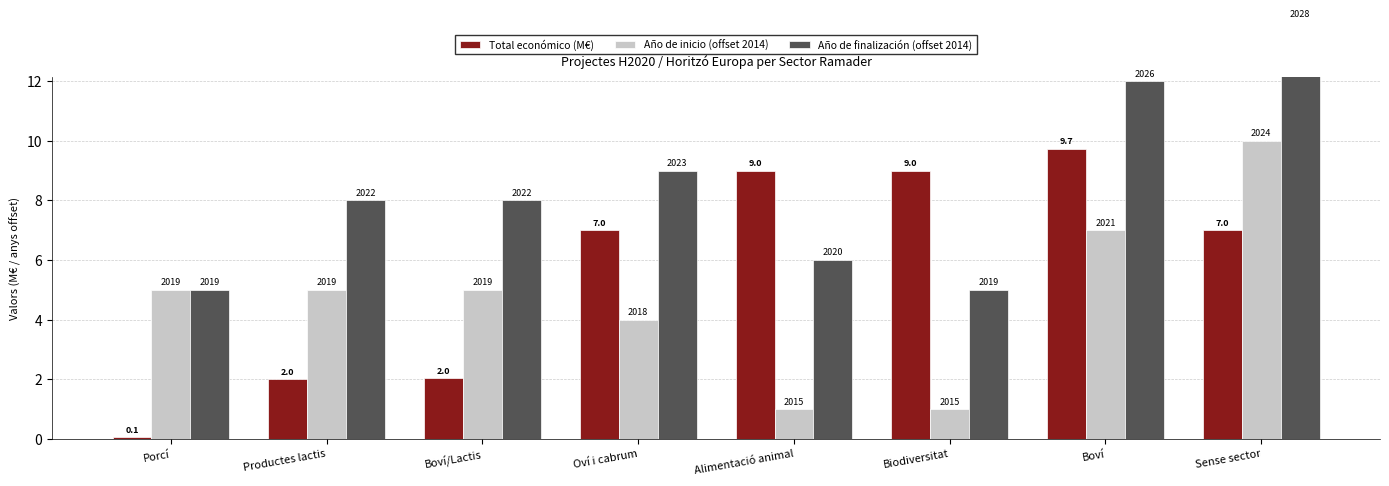

What is the difference between the maximum and minimum values in the Año de inicio (offset 2014) series?

9.0